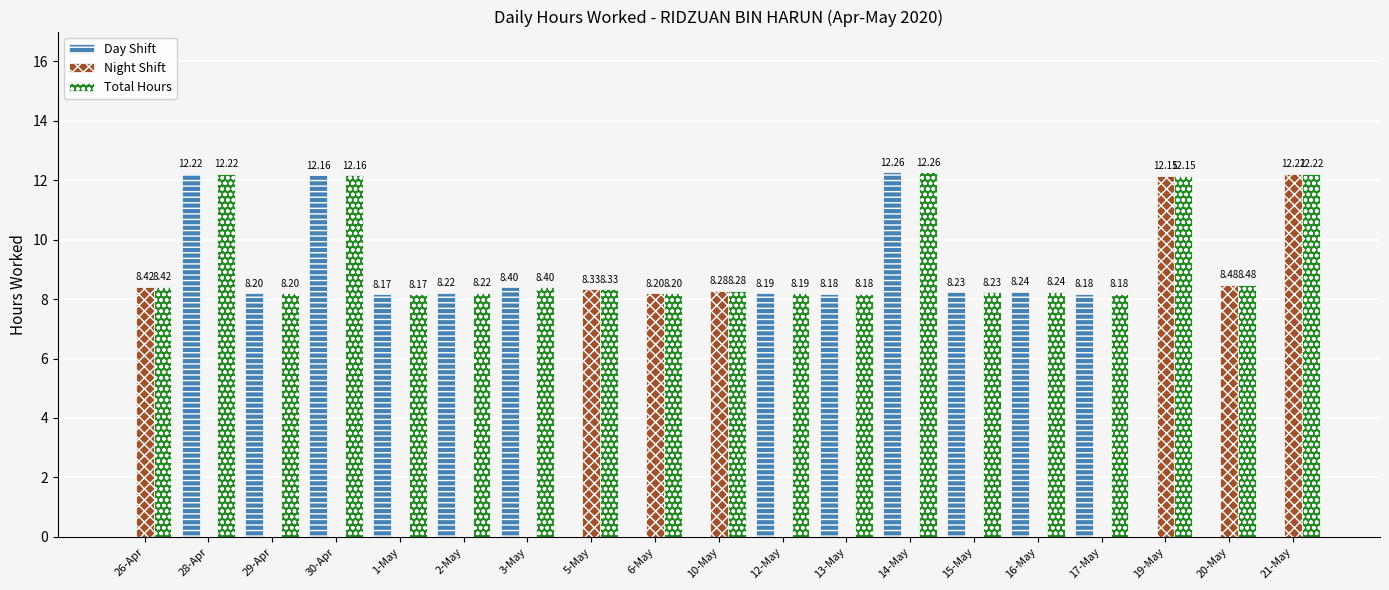

At which category is the sum across all series the highest?

14-May